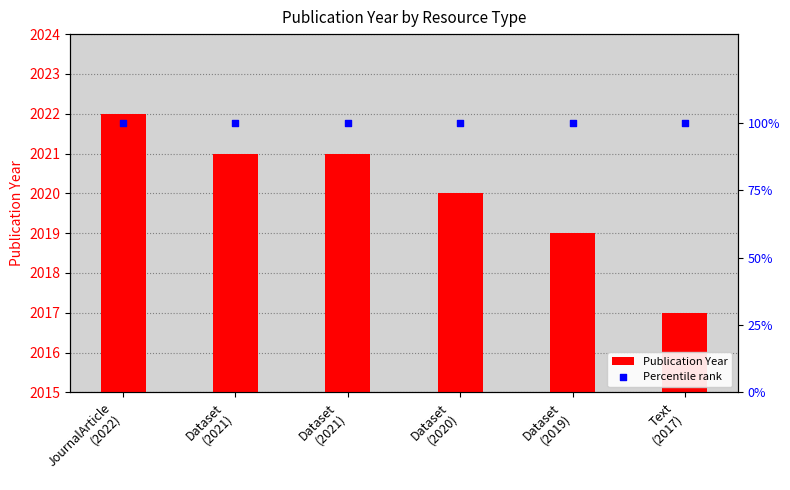

Is the value of Percentile rank at Text
(2017) greater than the value of Publication Year at Dataset
(2021)?

No